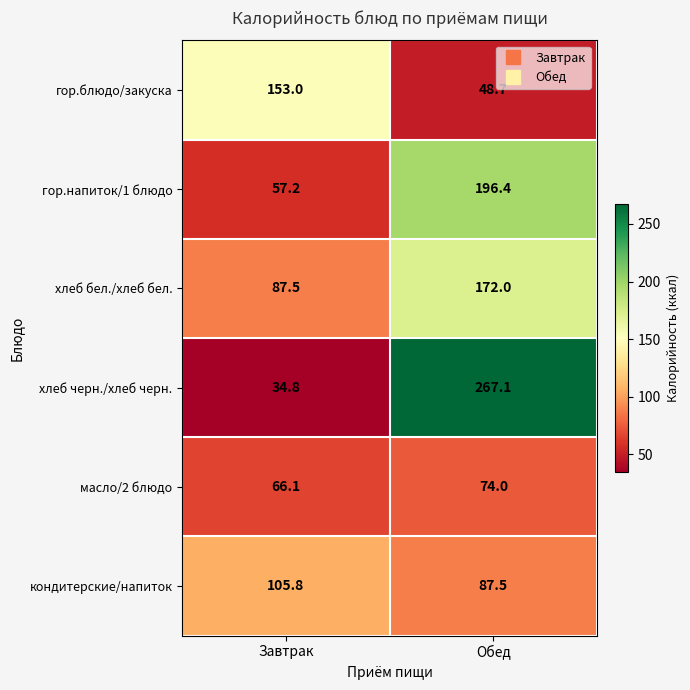

True or false: хлеб бел./хлеб бел. has a value of 87.5 at Завтрак.

True